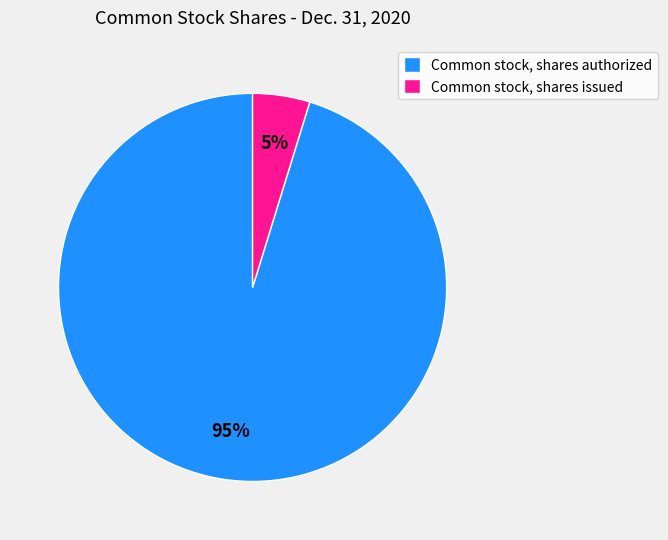

Does Common stock, shares authorized represent more than half of the total?

Yes